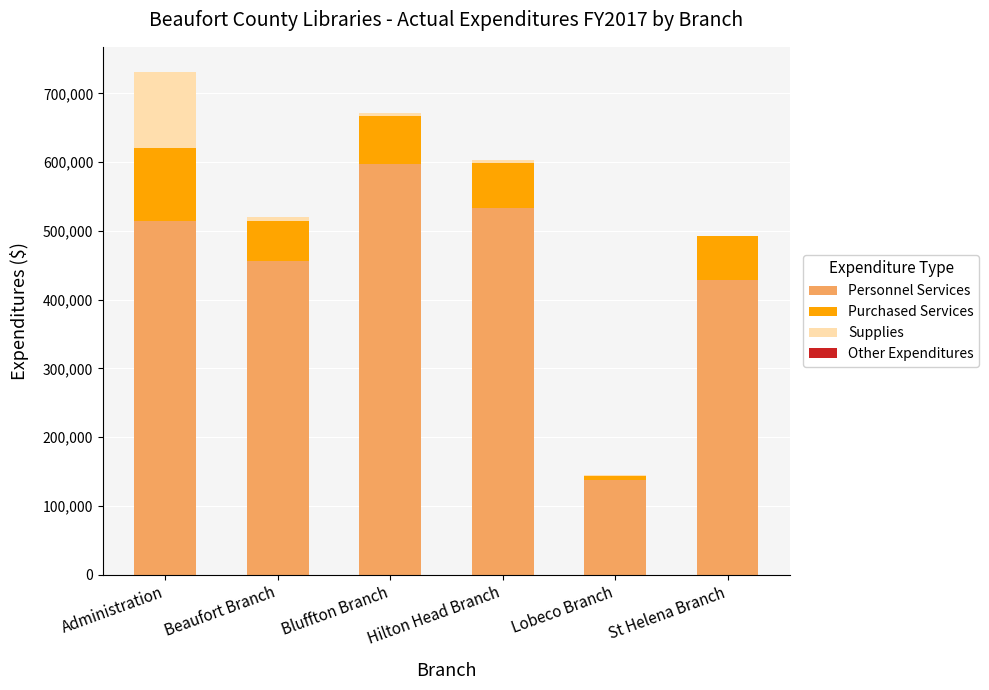

True or false: Personnel Services has a value of 597051 at Bluffton Branch.

True